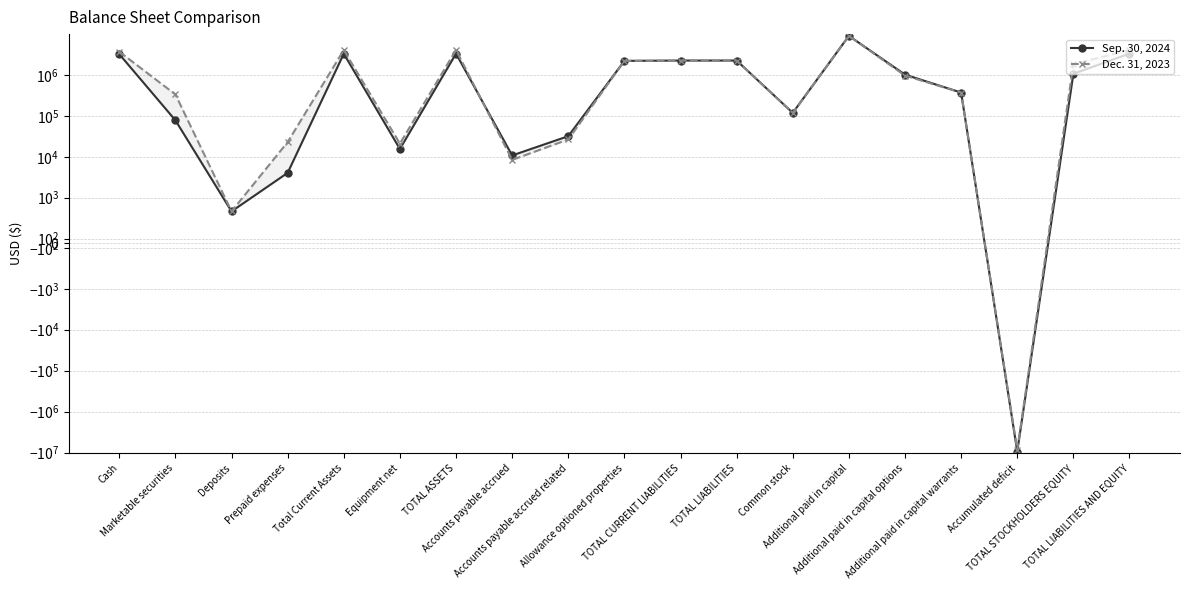

Which has a higher value, TOTAL LIABILITIES AND EQUITY or TOTAL CURRENT LIABILITIES?

TOTAL LIABILITIES AND EQUITY